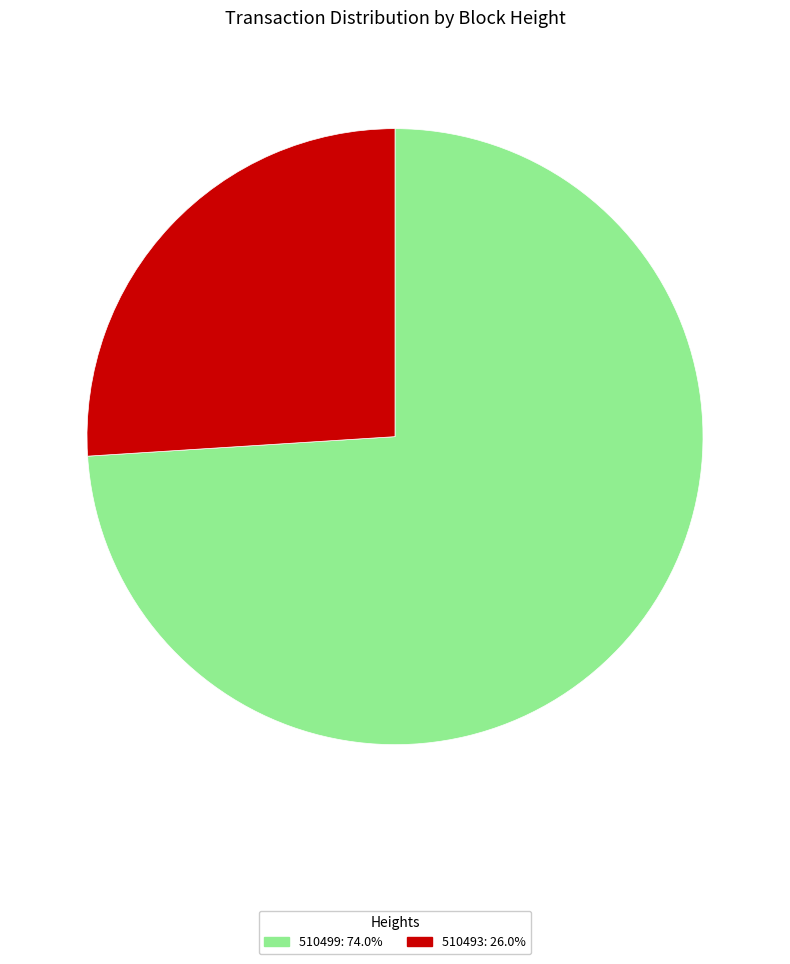

Which category has the biggest portion of the pie?

510499